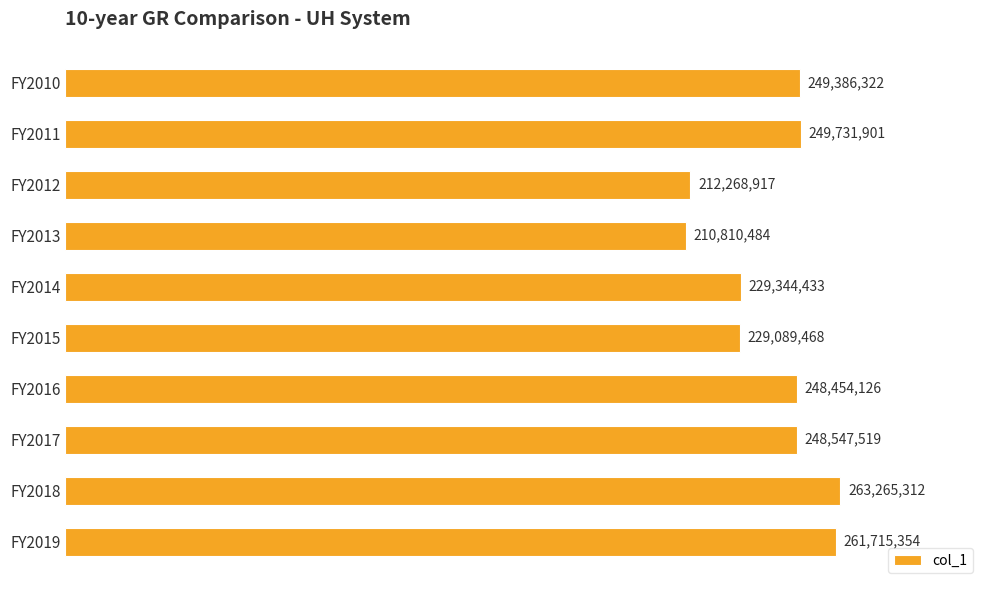

Are the bars grouped side by side (vs. stacked)?

No